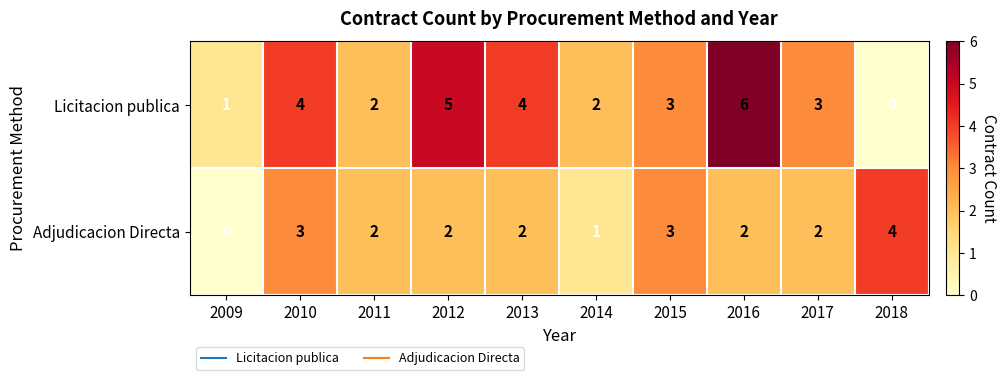

The value of Adjudicacion Directa at 2009 is -2. True or false?

False